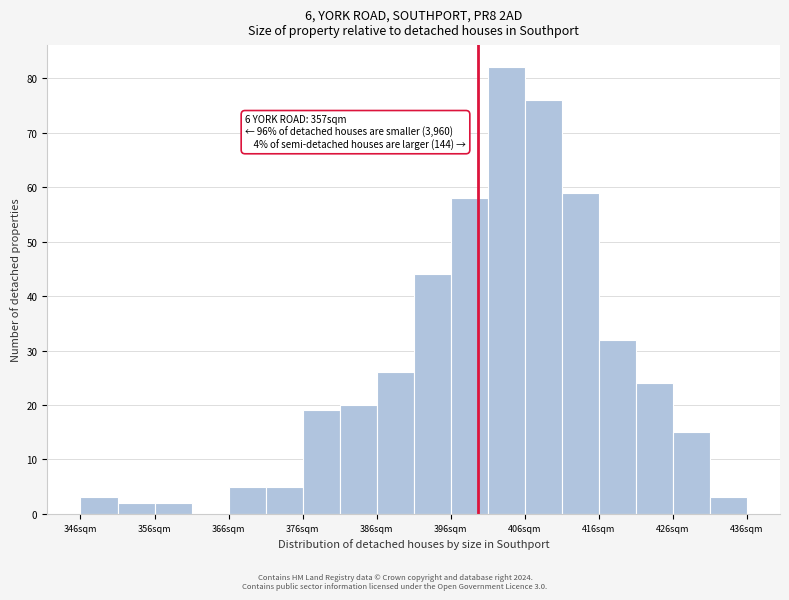

Read against the x-axis, roughly where is the centre of the tallest bar?

404